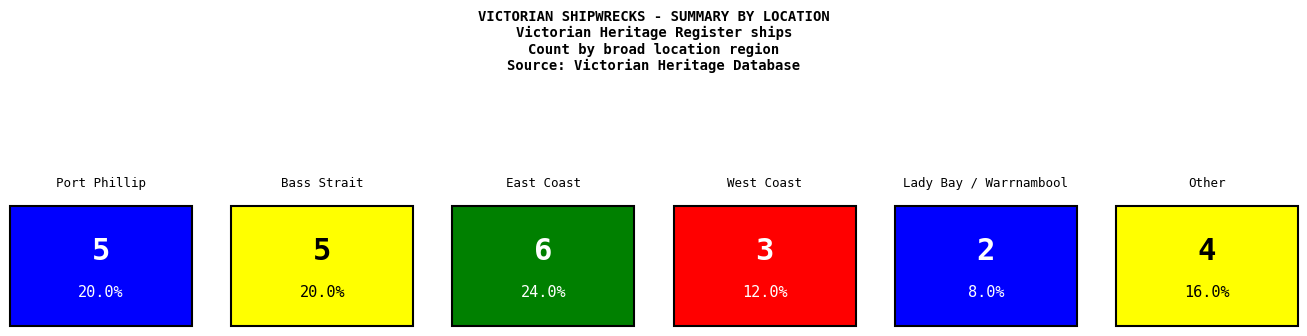

How many data points does each series have?

6